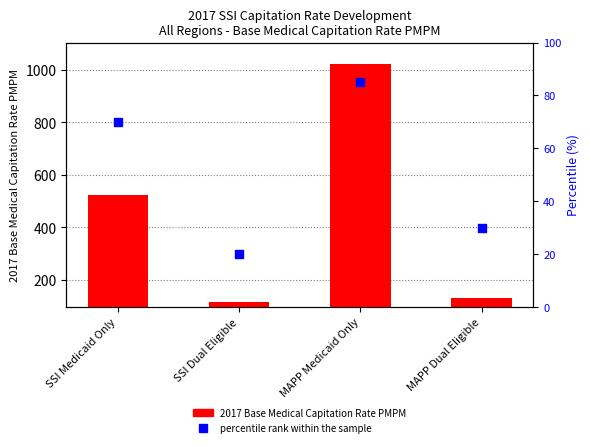

Which series contains the lowest Y value?

percentile rank within the sample